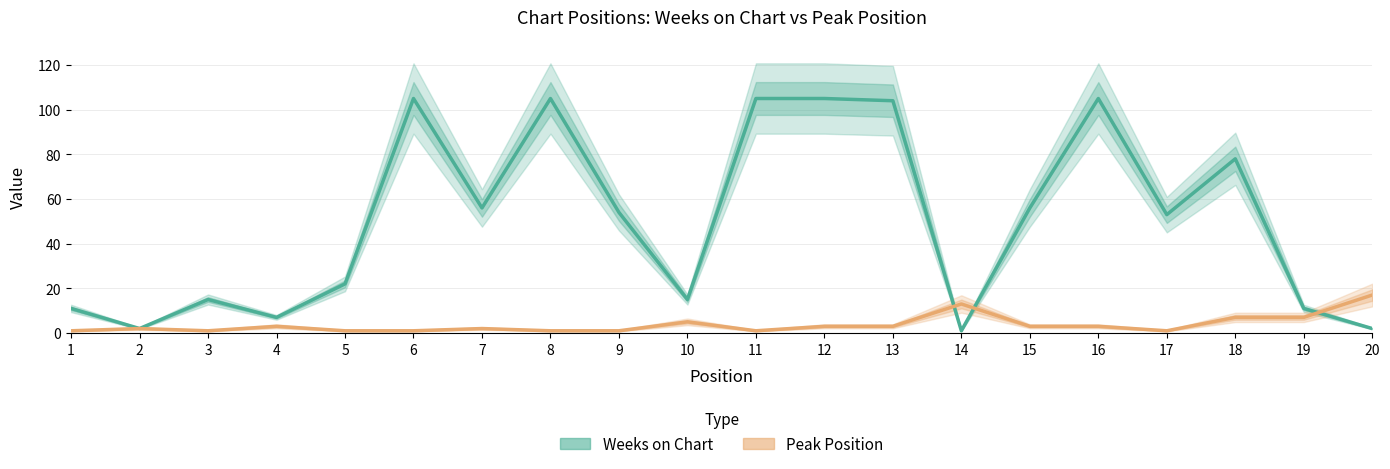

Read the Weeks on Chart value at 11, to the nearest 5.

105